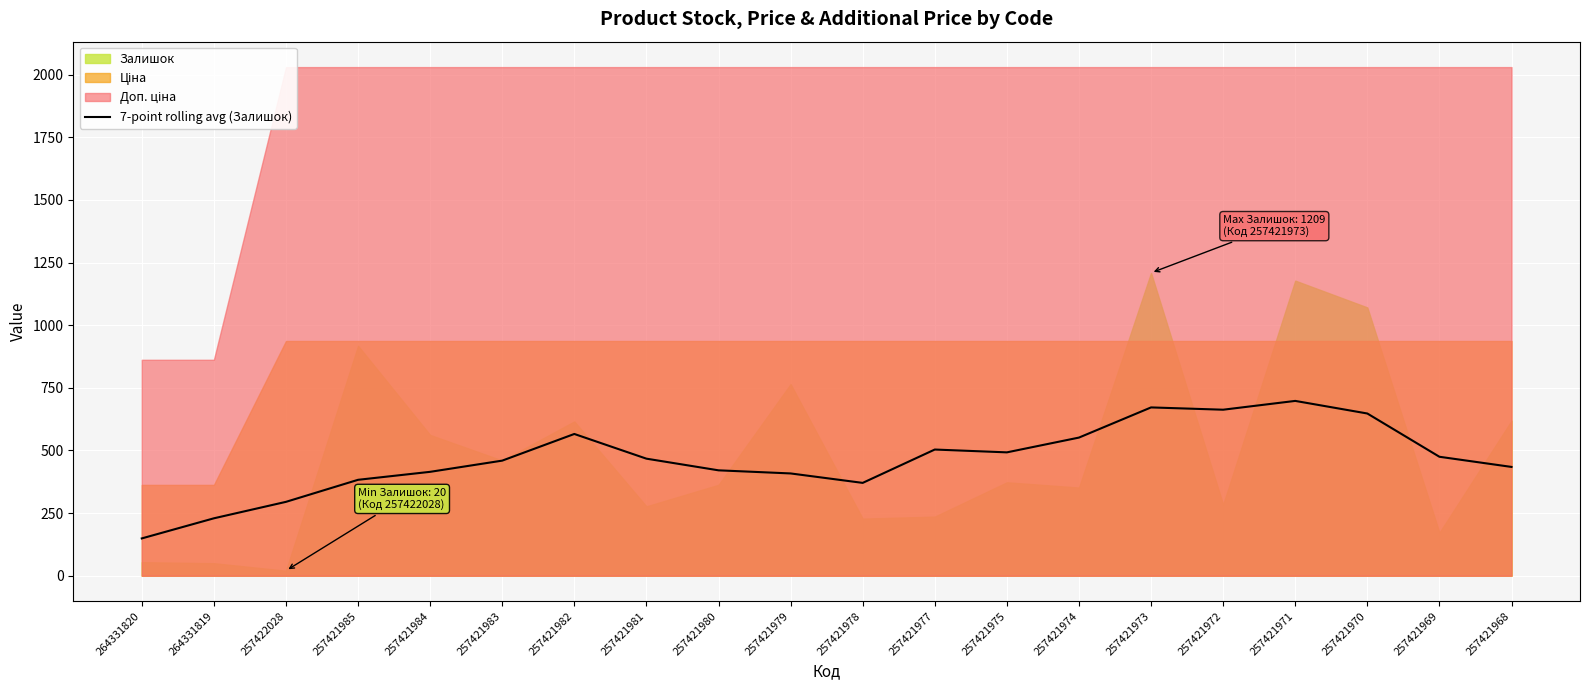

What is the difference between the maximum and minimum values?

549.0